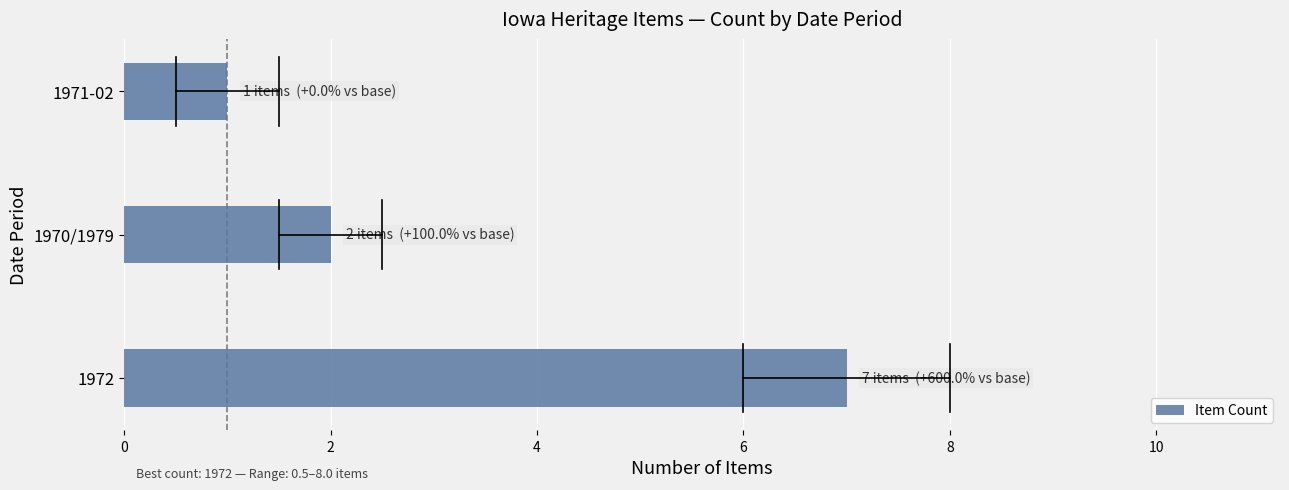

Reading top to bottom, list all the values displayed in this chart.

1971-02=1	1970/1979=2	1972=7